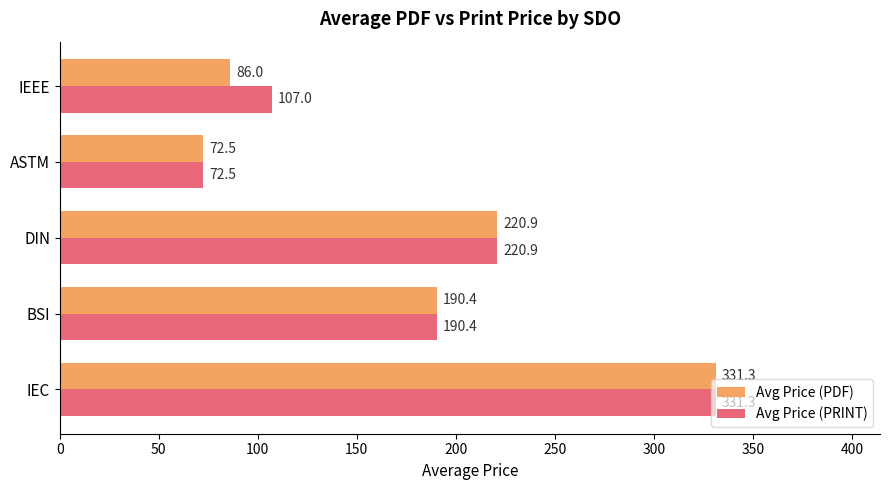

The Avg Price (PRINT) series shows 222.3 at IEC. True or false?

False